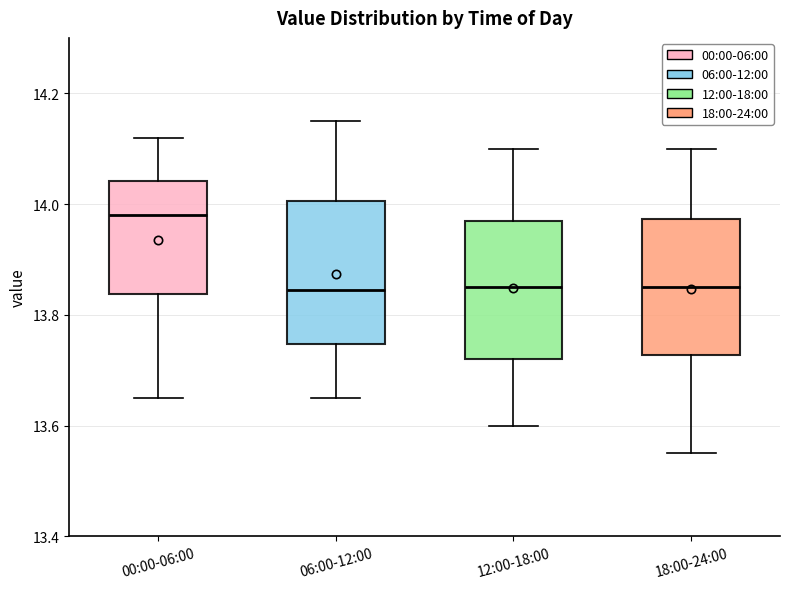

Reading left to right, read every box against the y-axis: the position of its median line, the range the box covers, and the ends of its whiskers. The values are not printed on the chart, so give them approximately, as read against the axis.

00:00-06:00: median 13.98, box 13.84 to 14.04, whiskers 13.66 to 14.12
06:00-12:00: median 13.84, box 13.74 to 14.00, whiskers 13.66 to 14.16
12:00-18:00: median 13.86, box 13.72 to 13.98, whiskers 13.60 to 14.10
18:00-24:00: median 13.86, box 13.72 to 13.98, whiskers 13.56 to 14.10